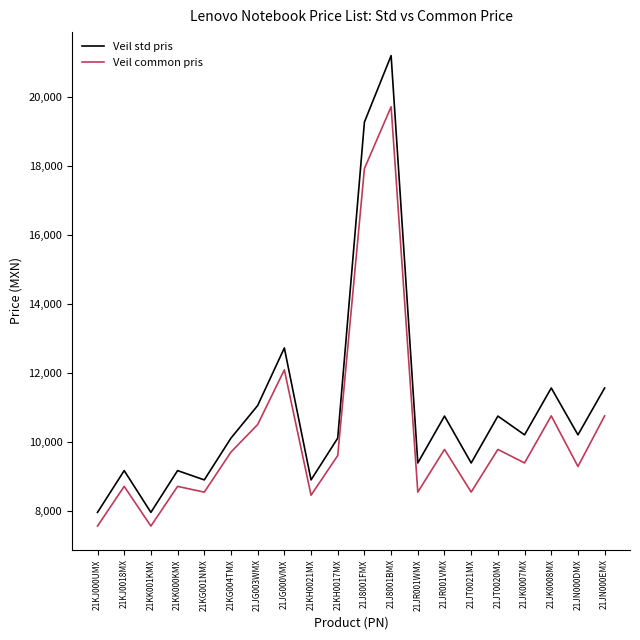

What position from the right is 21JN000DMX?

2